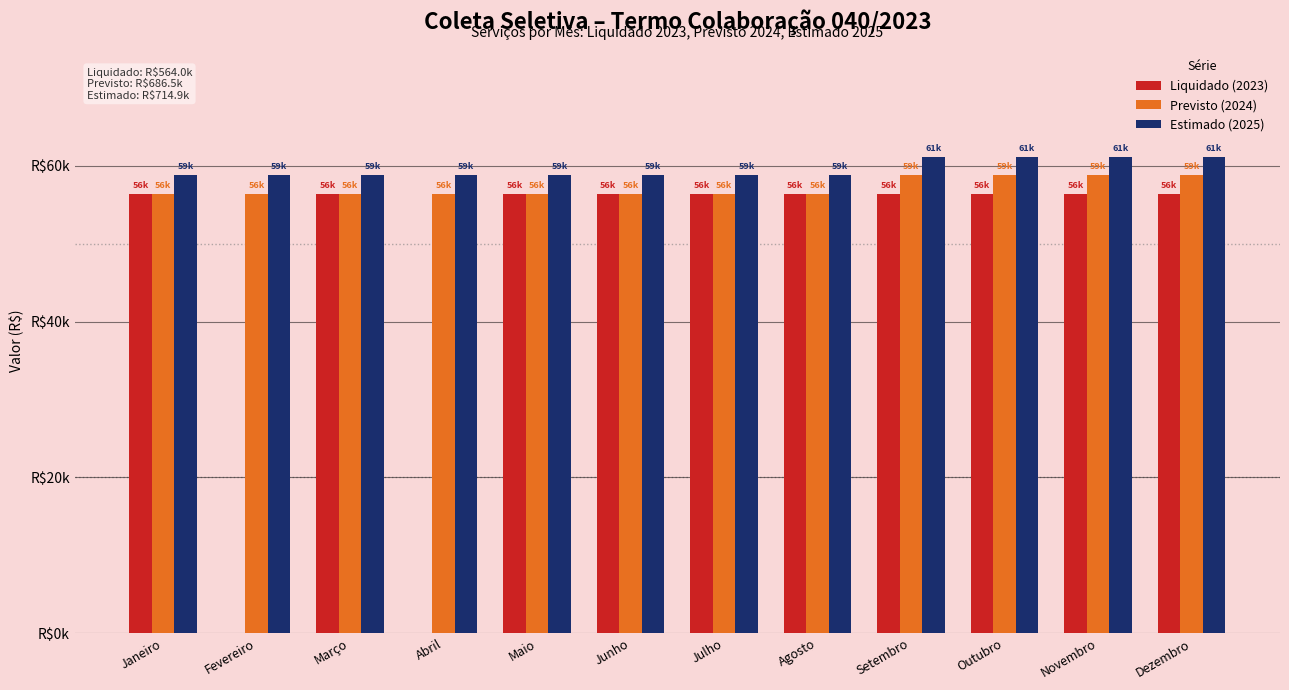

At how many categories does at least one series exceed 685?

12